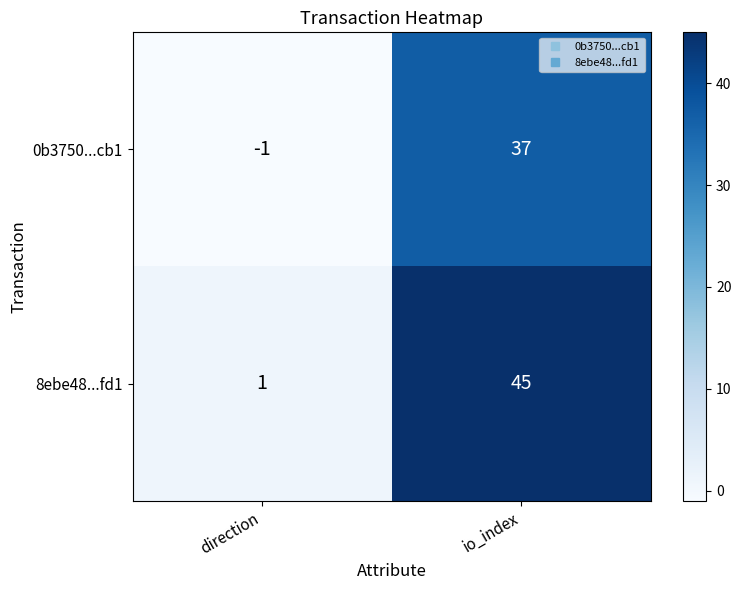

Which category has the lowest value across all series?

direction